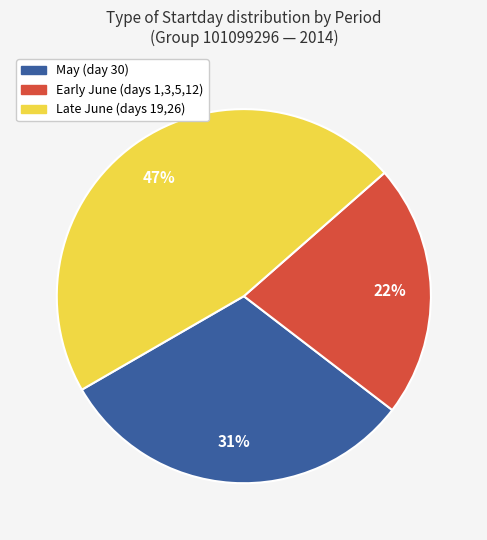

To the nearest percent, what is the average slice percentage?

33%